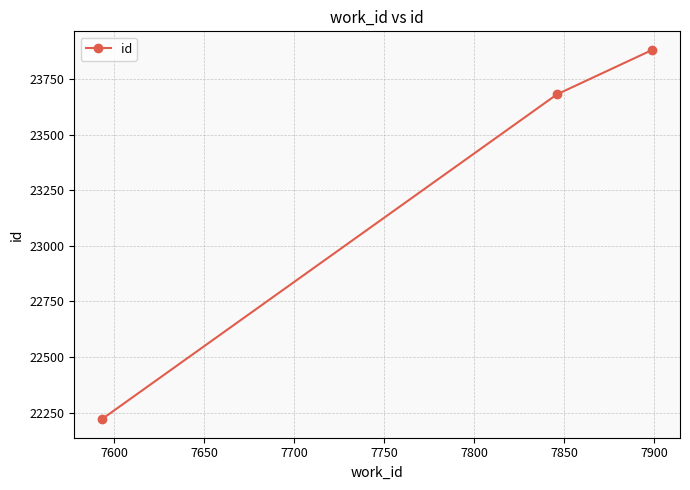

How many values are between 22220 and 23881?

3